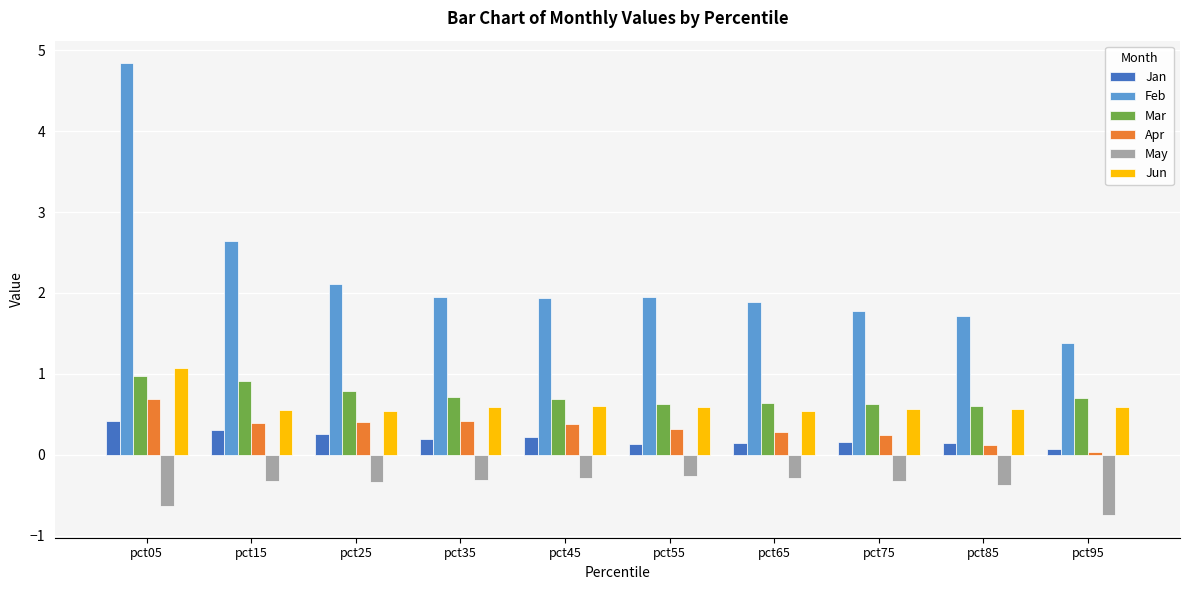

Does the chart contain any negative values?

Yes